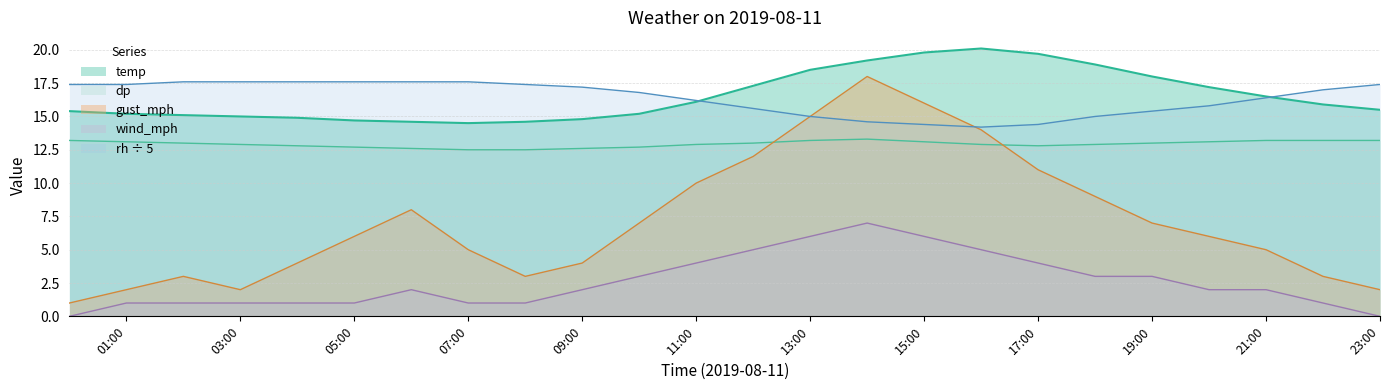

Between 15:00 and 14:00, which is larger?

15:00